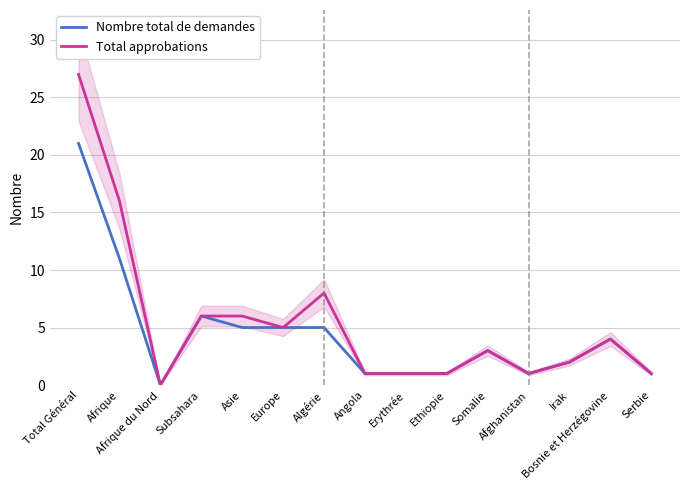

Reading left to right, extract all data points from this chart.

Nombre total de demandes: 21	11	0	6	5	5	5	1	1	1	3	1	2	4	1
Total approbations: 27	16	0	6	6	5	8	1	1	1	3	1	2	4	1